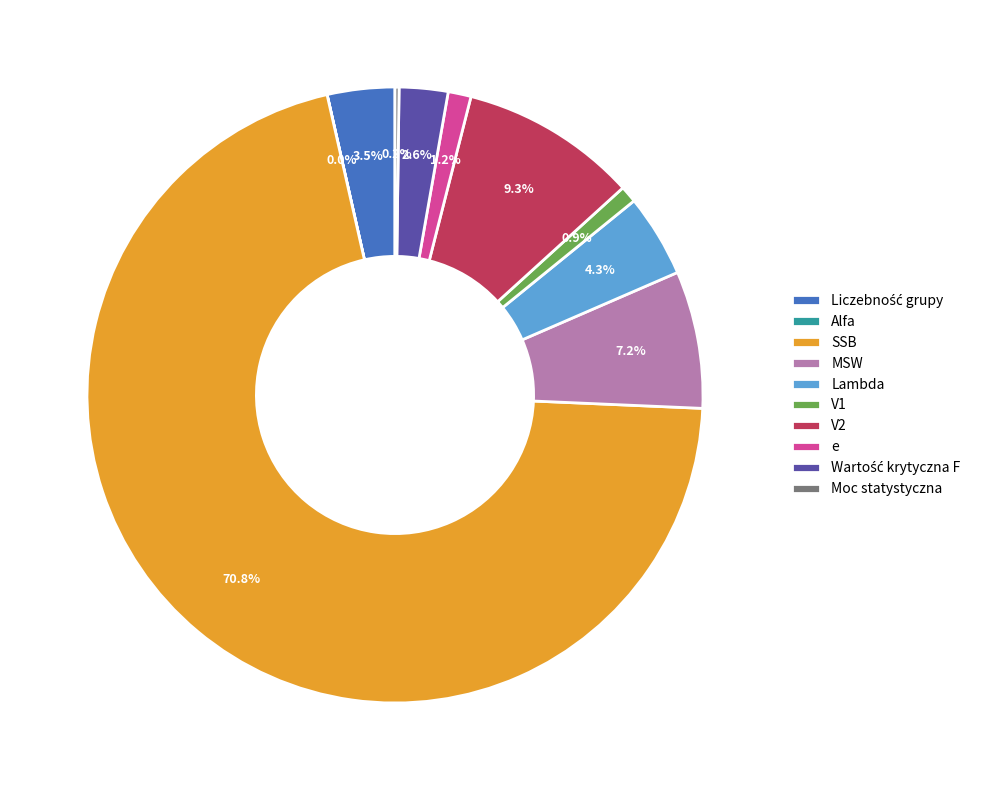

Does any single category account for the majority?

Yes